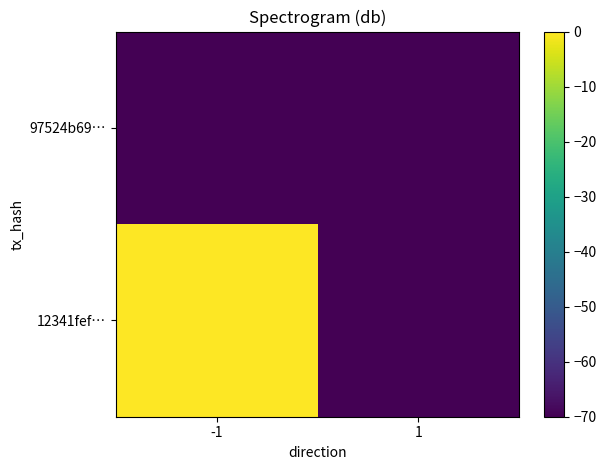

What is the total value across all series at 1?

-140